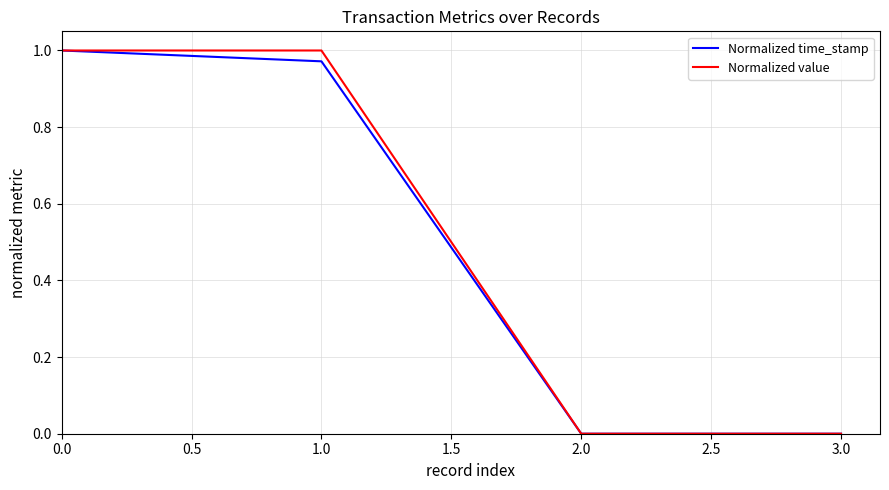

Between 0.0 and 2.0, which series saw the biggest shift?

Normalized value